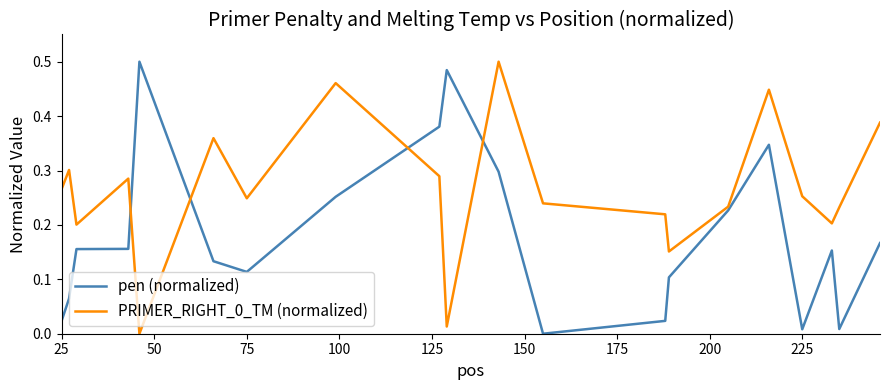

True or false: pen (normalized) and PRIMER_RIGHT_0_TM (normalized) intersect in this chart.

True